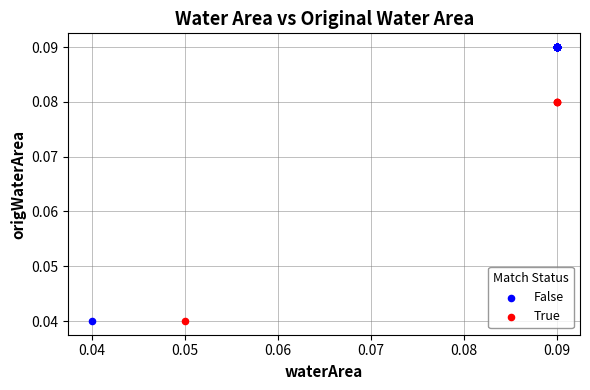

Which series contains the highest Y value?

False